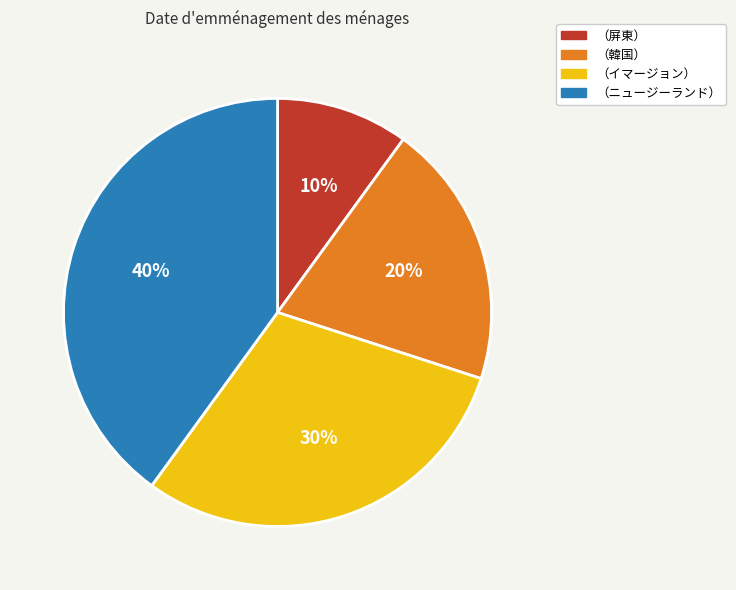

To the nearest percent, what is the average slice percentage?

25%